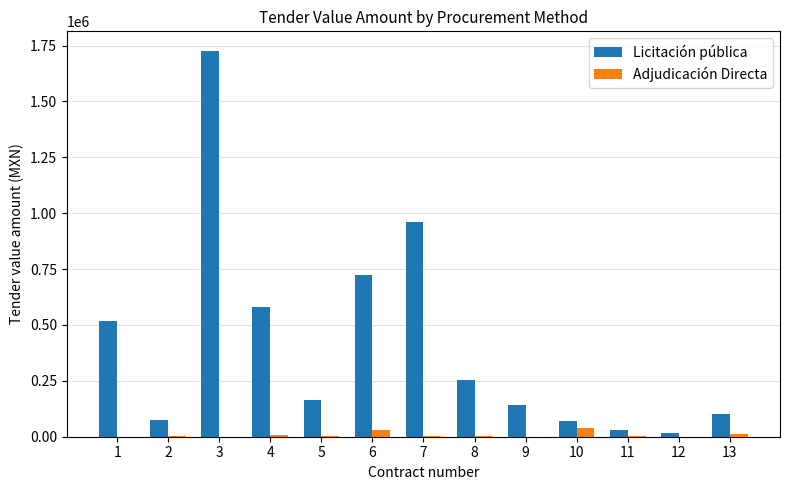

Which series has the widest spread of values?

Licitación pública